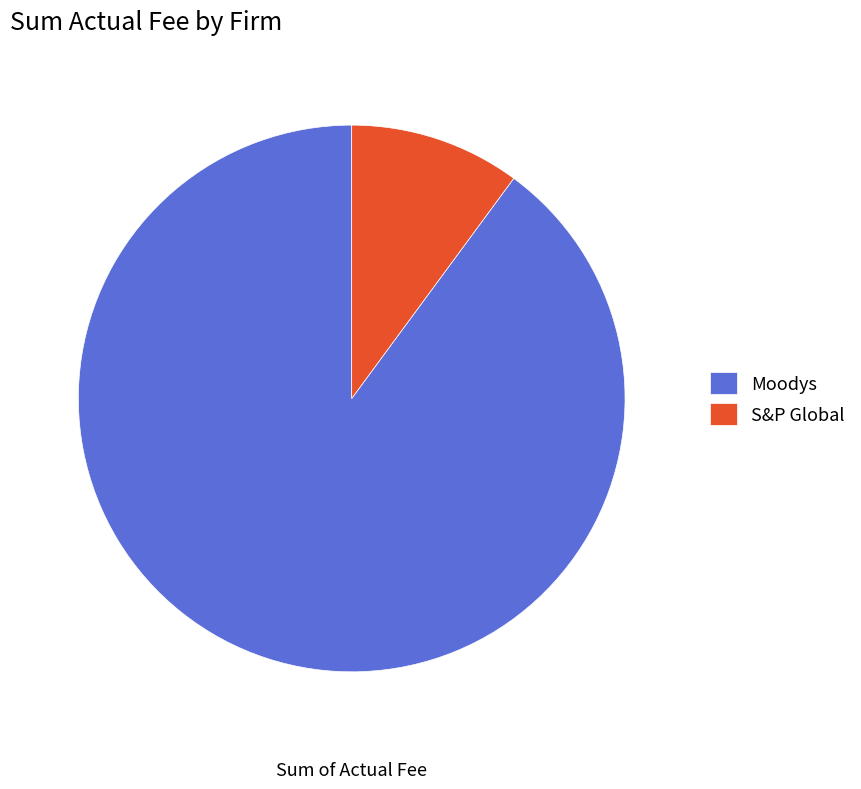

What is the majority slice?

Moodys